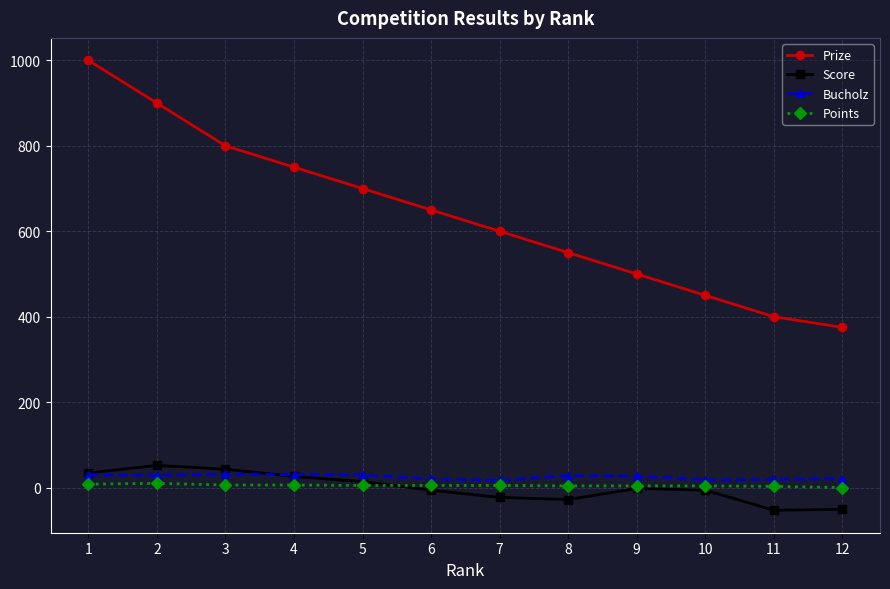

Which series has the largest total across all categories?

Prize